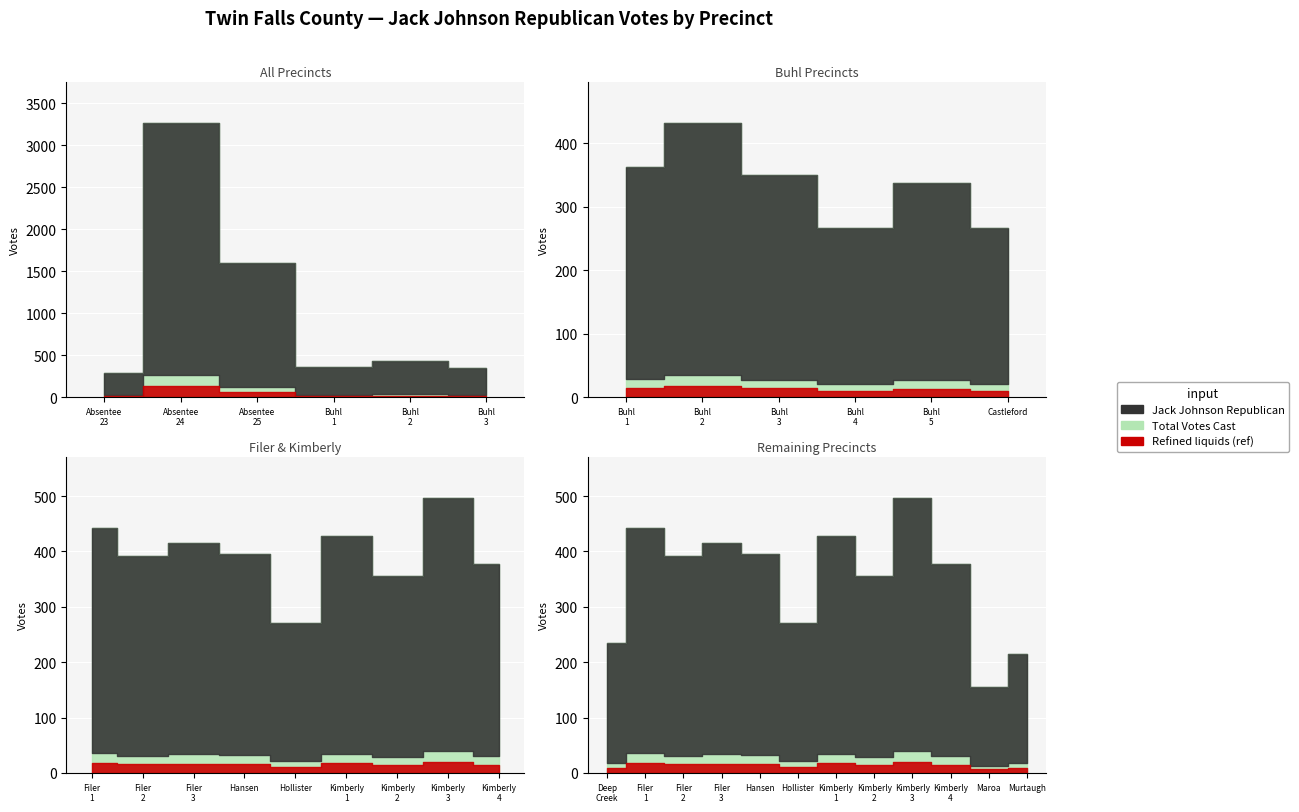

What is the maximum value shown in the chart?

3270